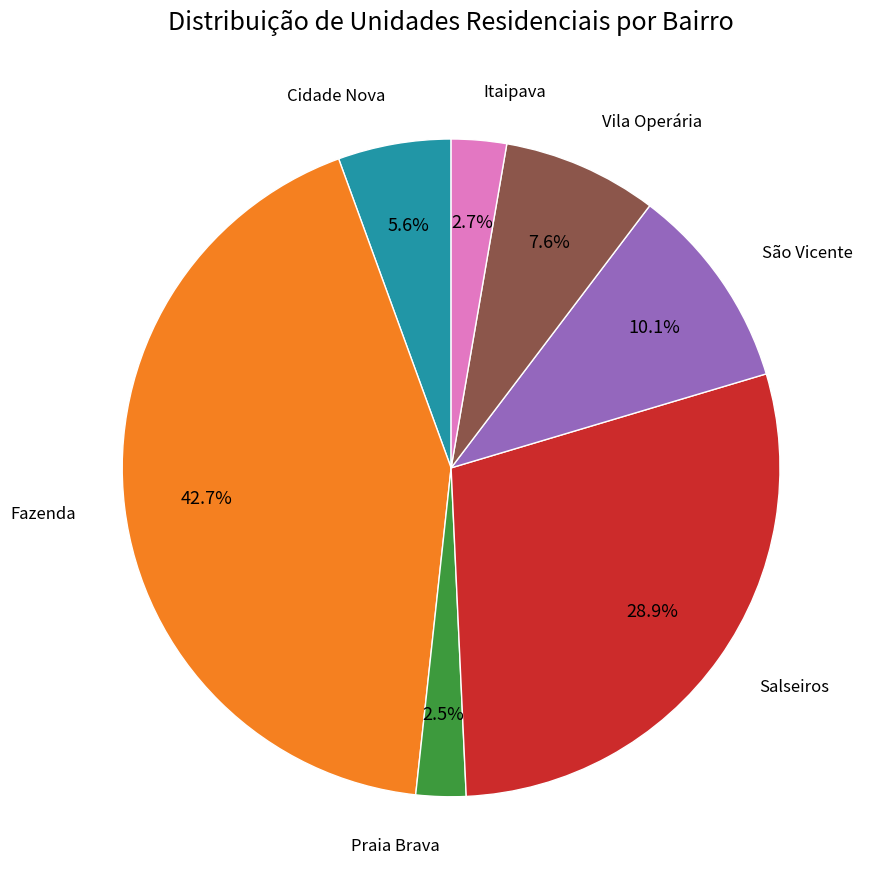

Is there a majority slice in this chart?

No